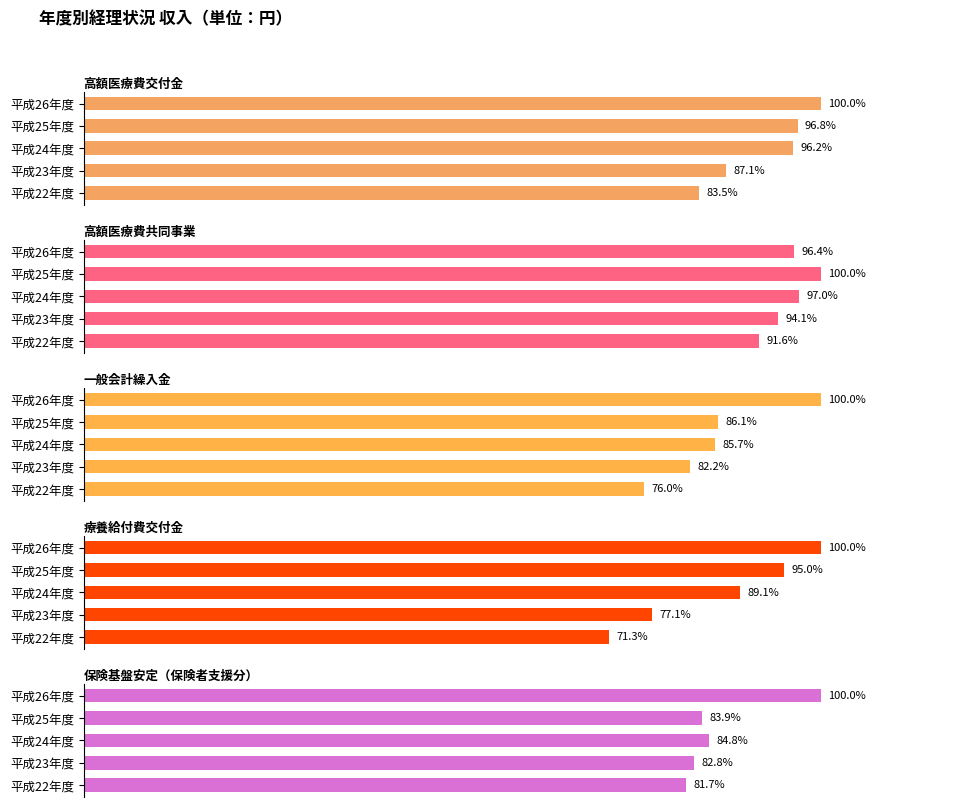

The 一般会計繰入金 series shows 54.0 at 平成25年度. True or false?

False